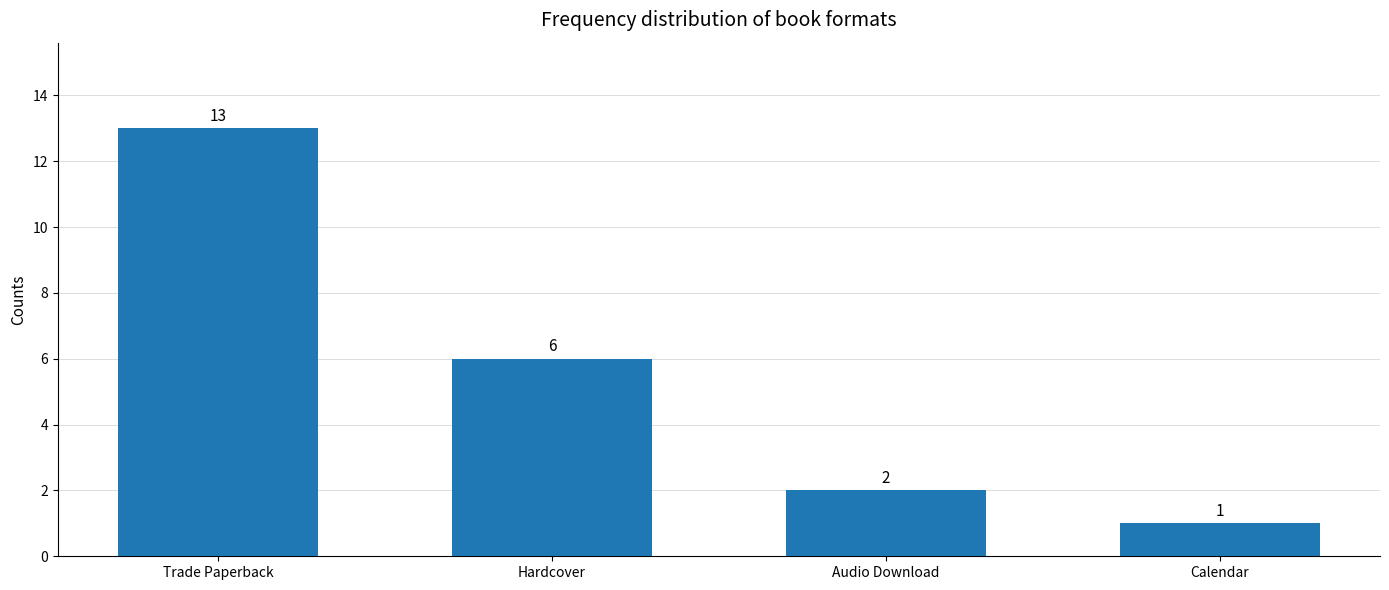

Which category has the lowest value across all series?

Calendar